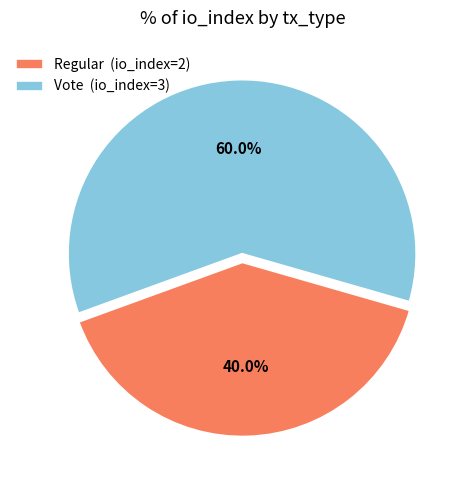

Count the number of slices in the pie.

2